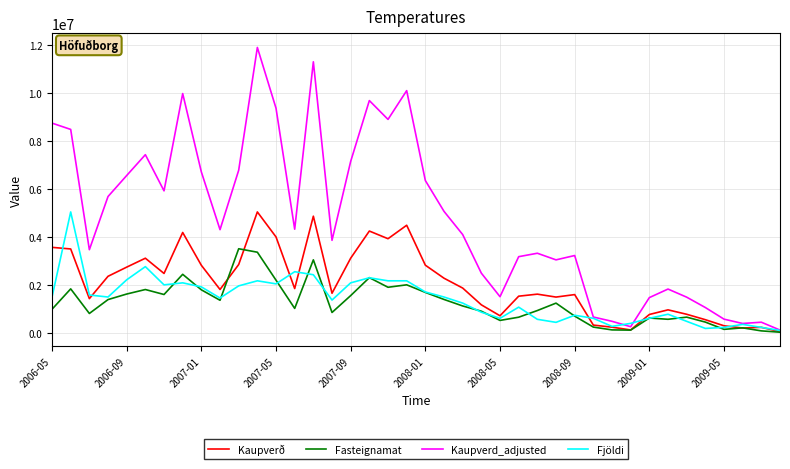

What is the maximum value for Fjöldi?

5052790.0